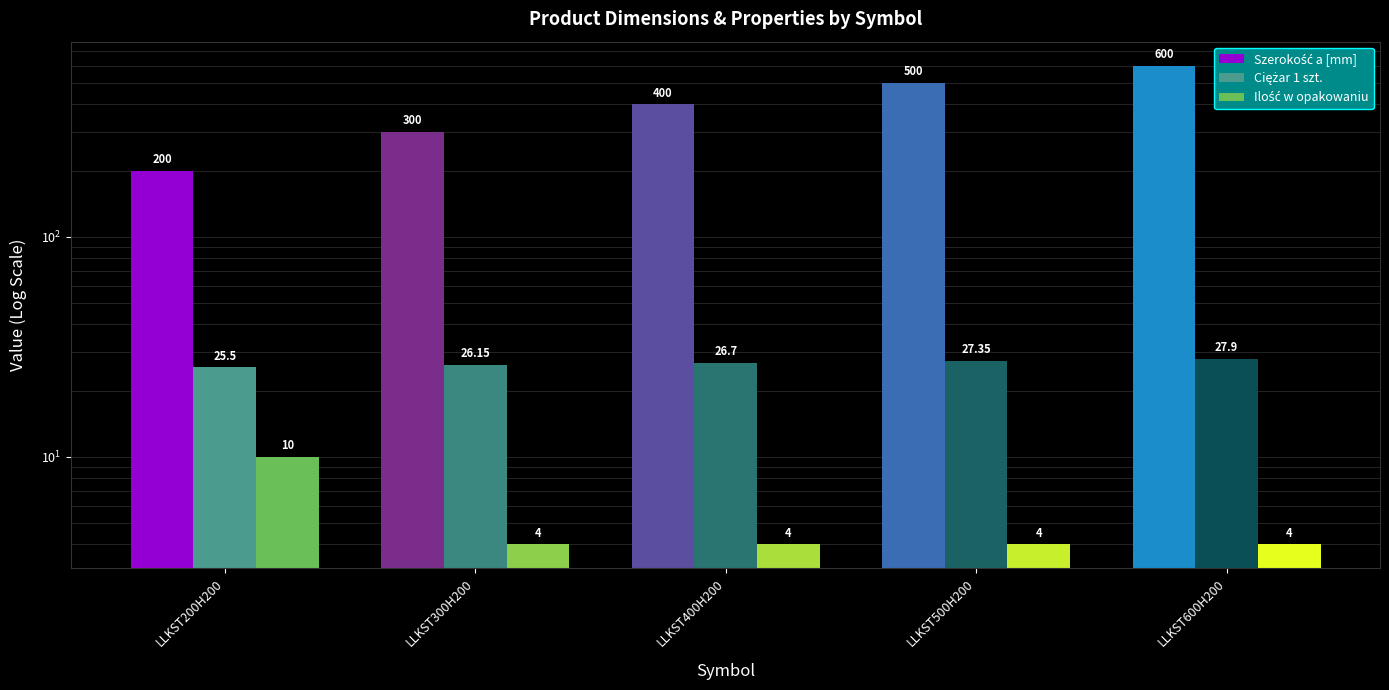

What are all the series names shown in the legend?

Szerokość a [mm], Ciężar 1 szt., Ilość w opakowaniu